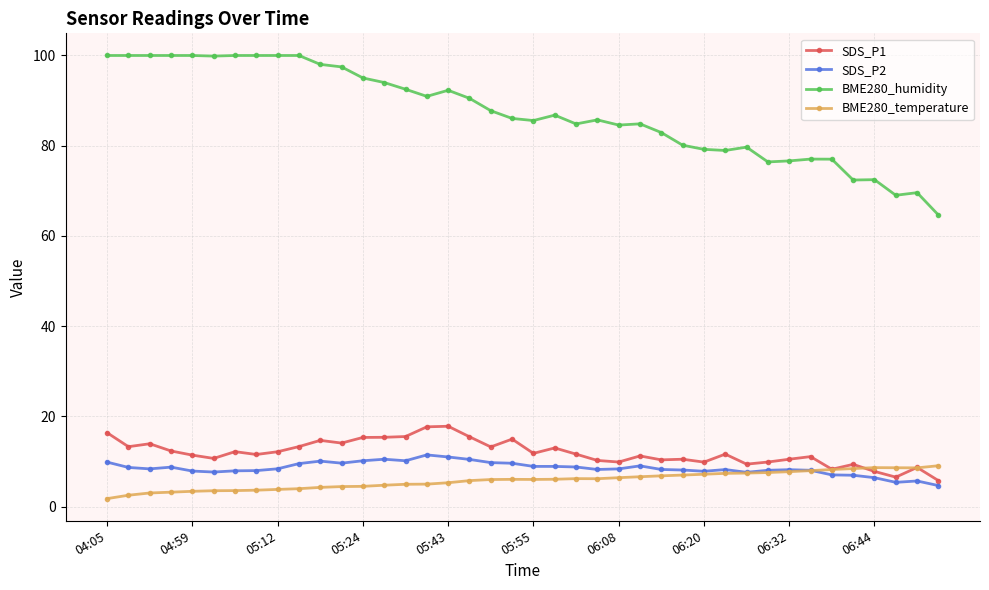

Which series has the widest spread of values?

BME280_humidity